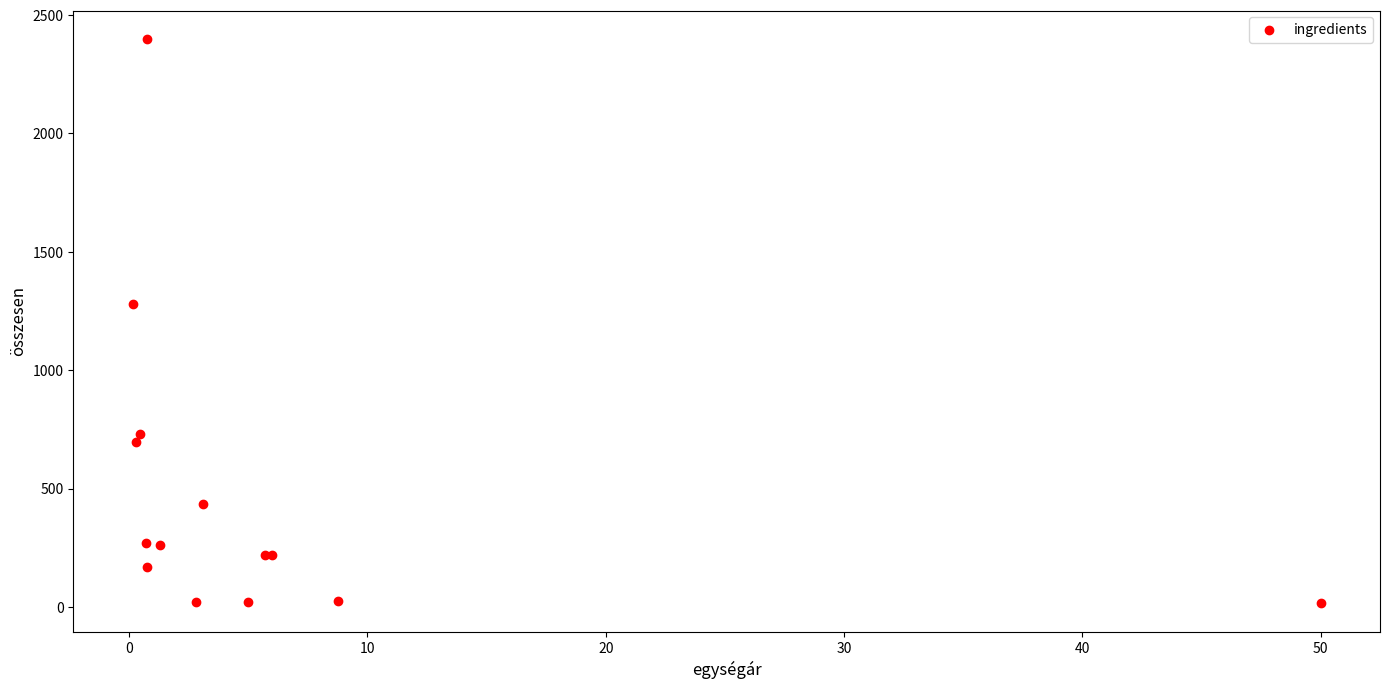

What Y value in the scatter plot is closest to 1207?

1280